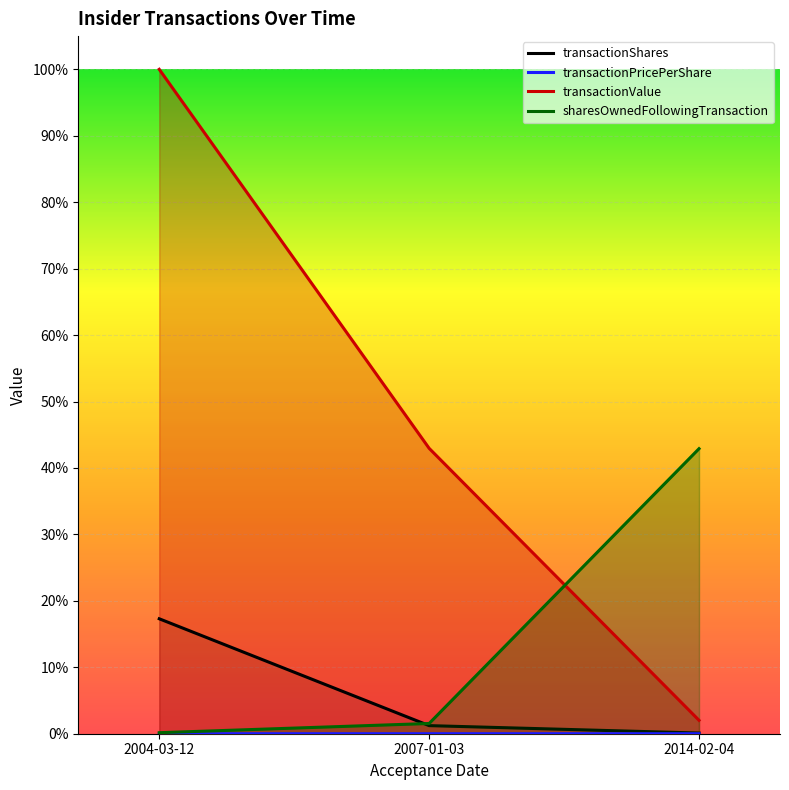

What is the difference between the transactionValue values at 2007-01-03 and 2004-03-12?

0.6